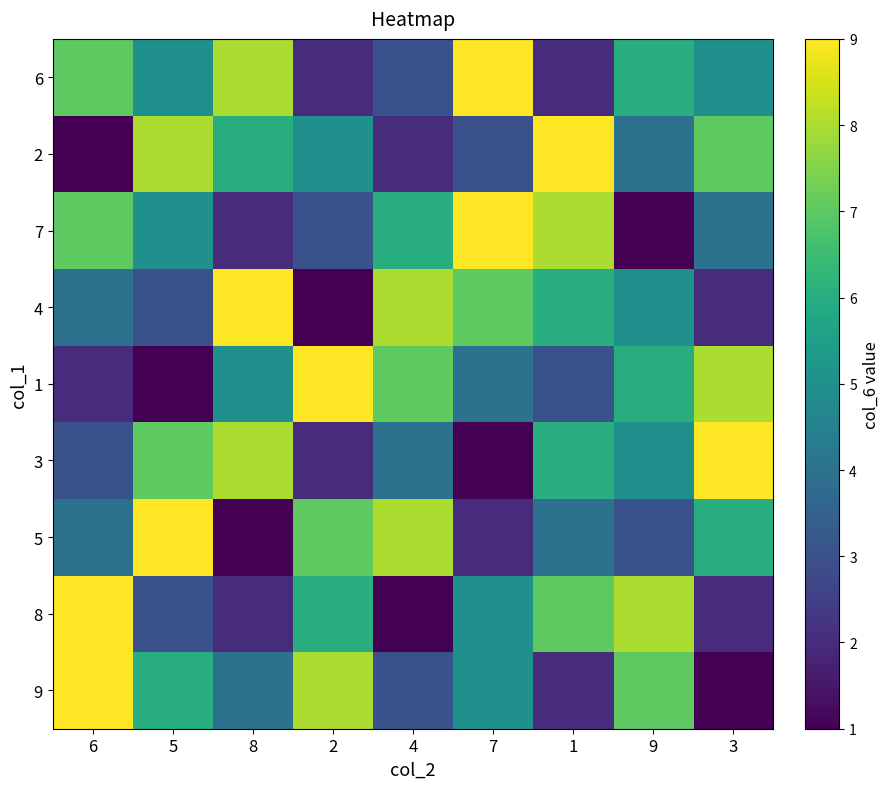

Reading right to left, transcribe all the data shown in this chart.

6: 3=5	9=6	1=2	7=9	4=3	2=2	8=8	5=5	6=7
2: 3=7	9=4	1=9	7=3	4=2	2=5	8=6	5=8	6=1
7: 3=4	9=1	1=8	7=9	4=6	2=3	8=2	5=5	6=7
4: 3=2	9=5	1=6	7=7	4=8	2=1	8=9	5=3	6=4
1: 3=8	9=6	1=3	7=4	4=7	2=9	8=5	5=1	6=2
3: 3=9	9=5	1=6	7=1	4=4	2=2	8=8	5=7	6=3
5: 3=6	9=3	1=4	7=2	4=8	2=7	8=1	5=9	6=4
8: 3=2	9=8	1=7	7=5	4=1	2=6	8=2	5=3	6=9
9: 3=1	9=7	1=2	7=5	4=3	2=8	8=4	5=6	6=9